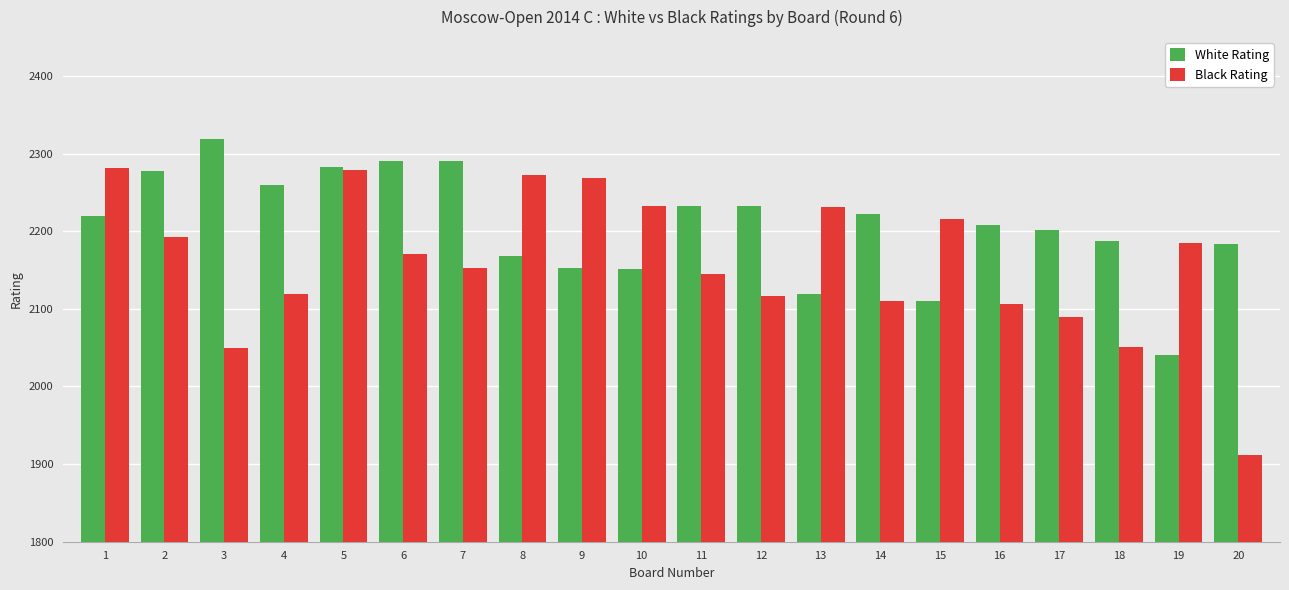

Read the Black Rating value at 8.

2273